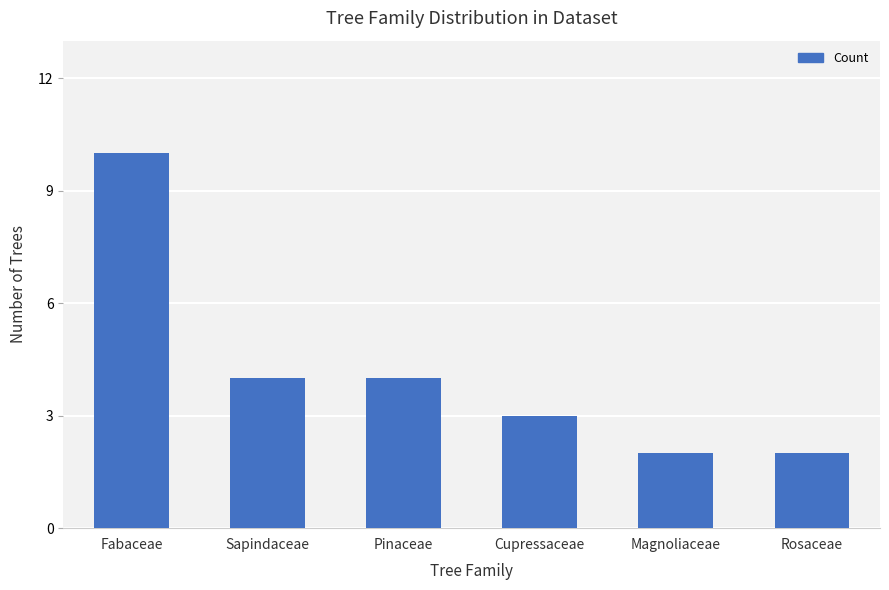

Reading left to right, list all the values displayed in this chart.

10	4	4	3	2	2